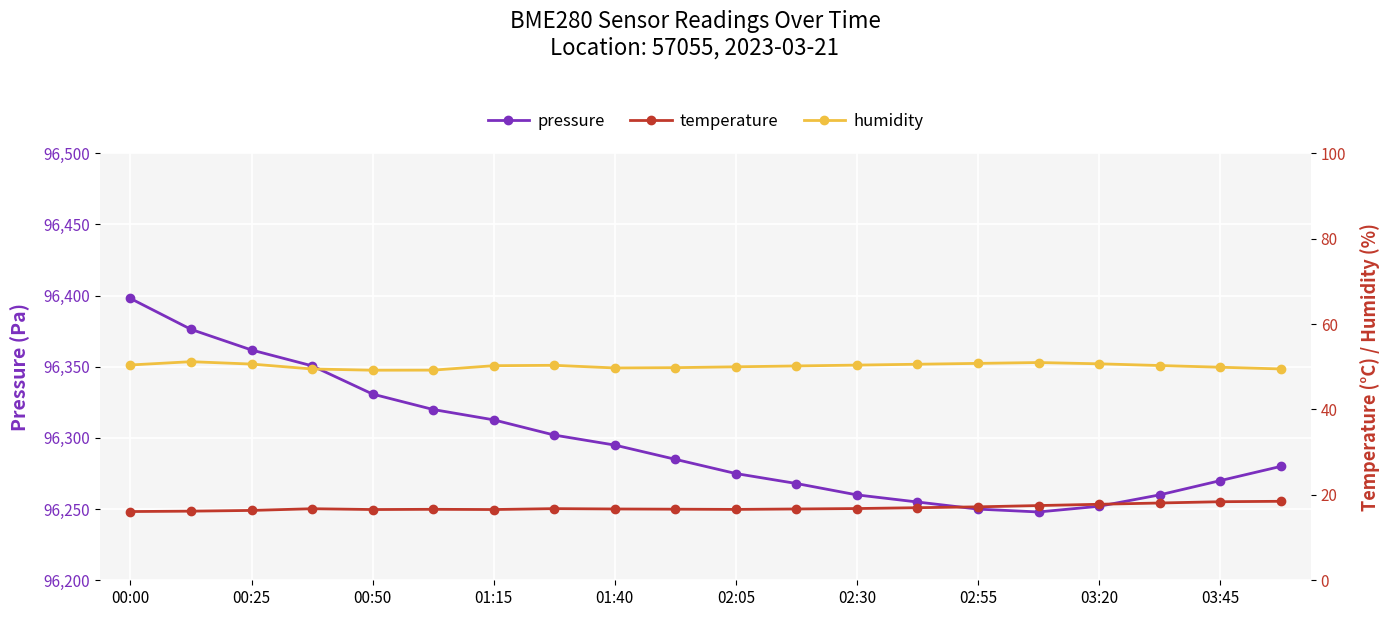

Which series has the largest total across all categories?

pressure